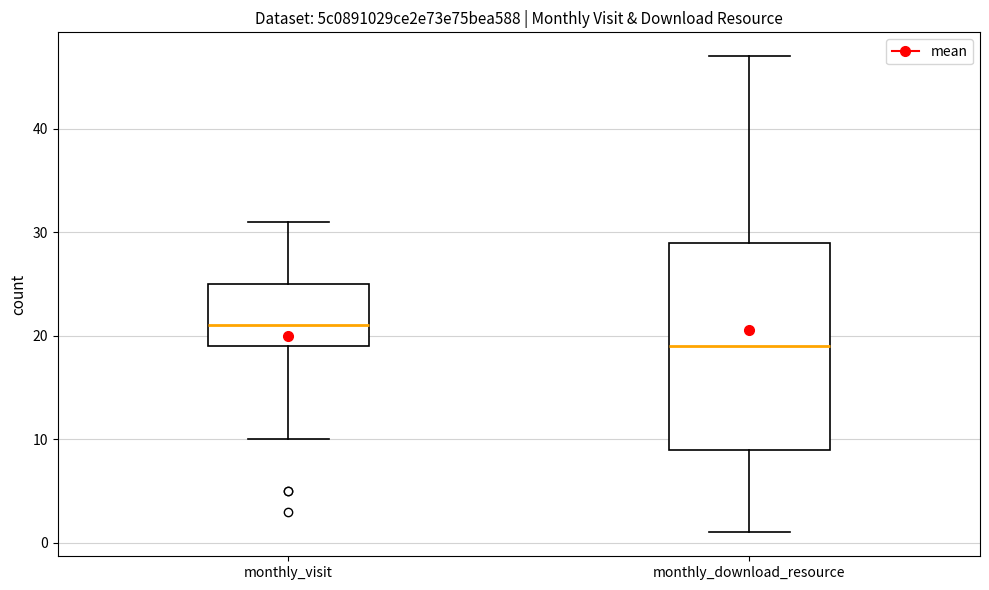

Reading left to right, read every box against the y-axis: the position of its median line, the range the box covers, and the ends of its whiskers. The values are not printed on the chart, so give them approximately, as read against the axis.

monthly_visit: median 21, box 19 to 25, whiskers 10 to 31
monthly_download_resource: median 19, box 9 to 29, whiskers 1 to 47